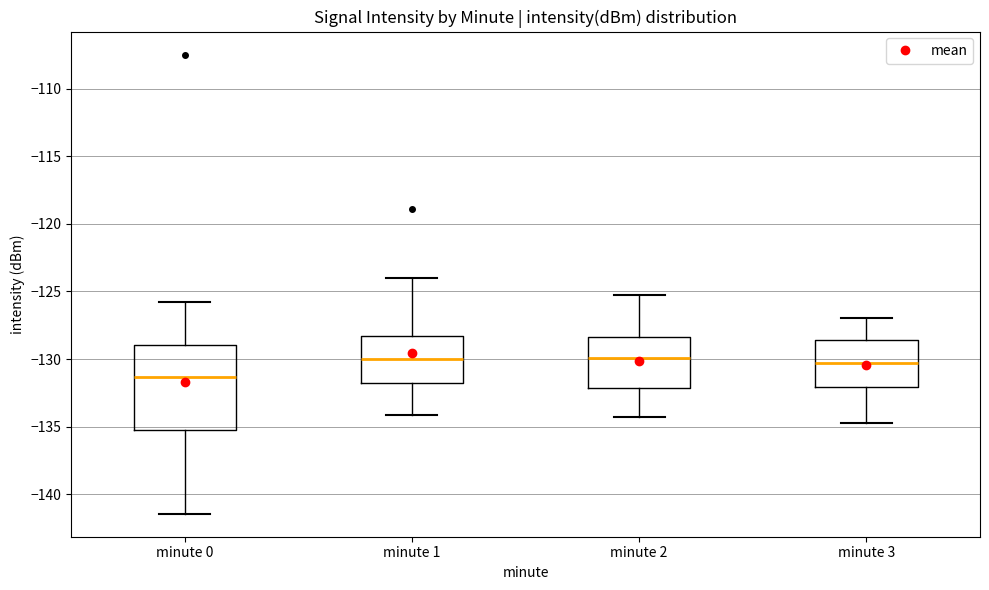

Which box's median line is the lowest?

minute 0